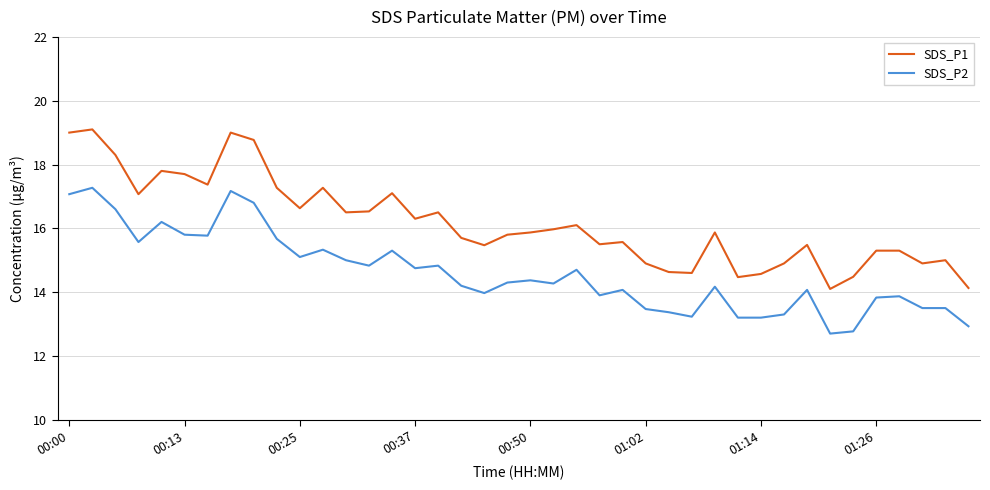

Which series has the largest total across all categories?

SDS_P1